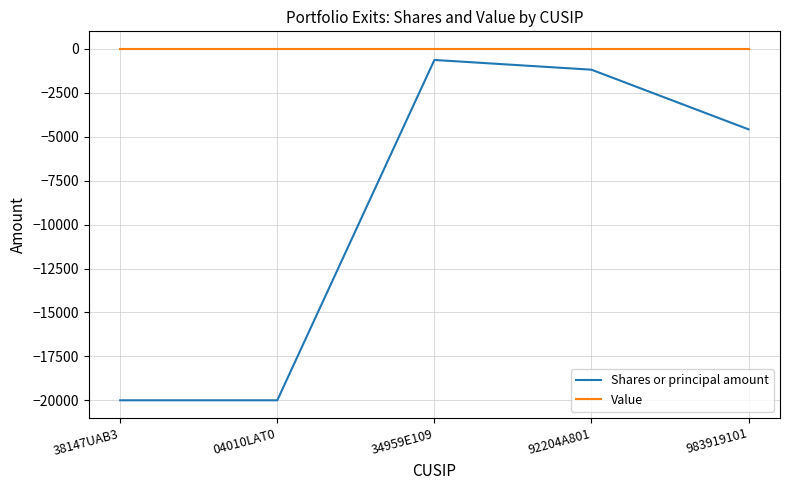

Is the value of Value at 983919101 greater than the value of Shares or principal amount at 38147UAB3?

Yes